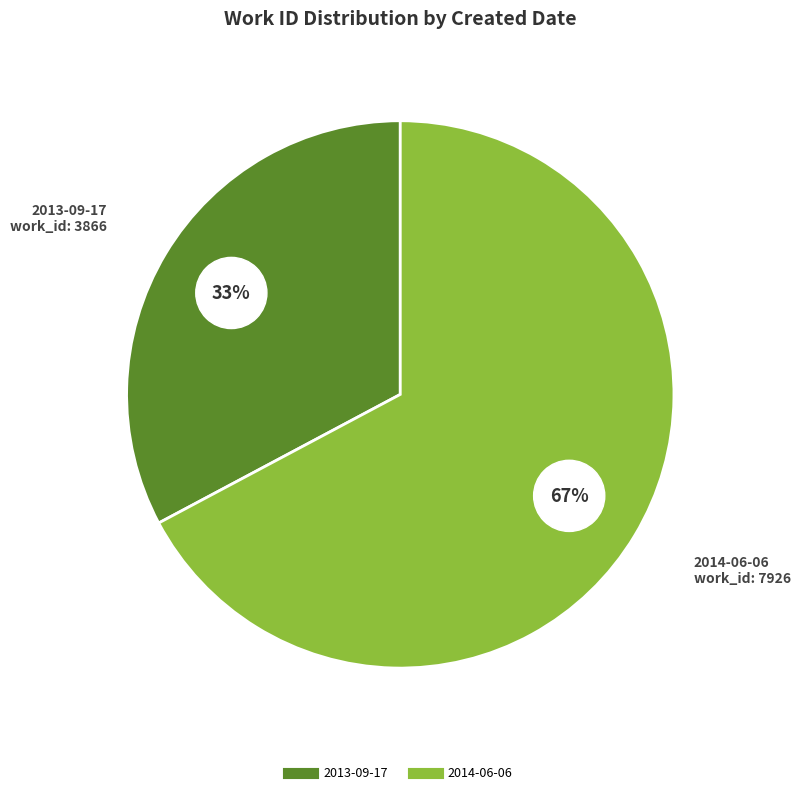

Rank the categories by value from highest to lowest.

2014-06-06, 2013-09-17